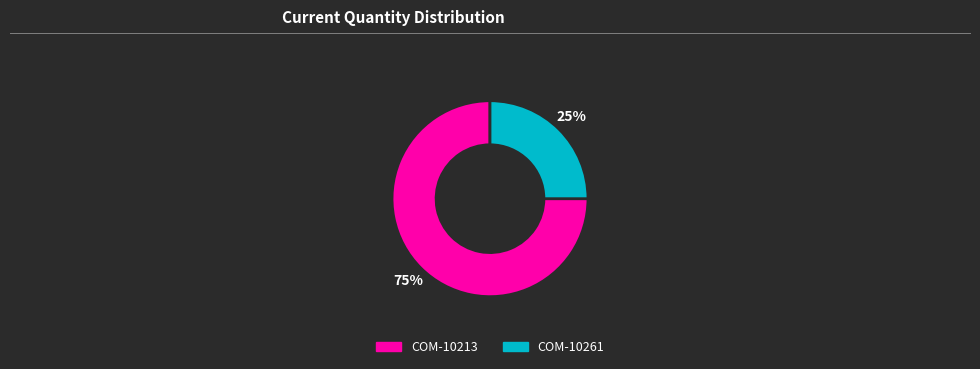

To the nearest percent, what percentage of the pie is COM-10213?

75%